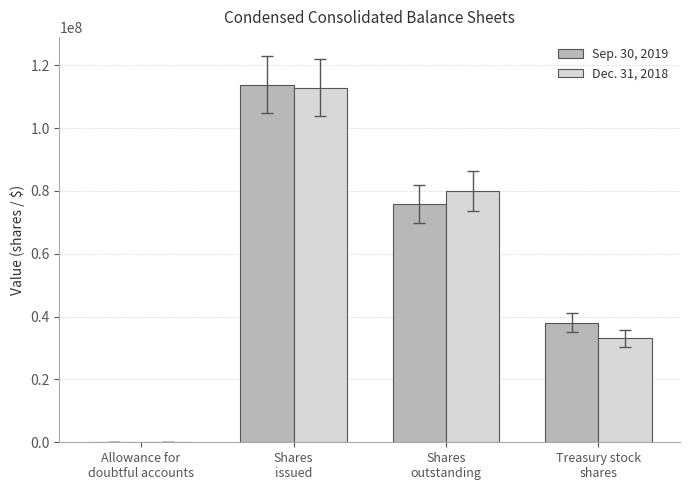

What are all the series names shown in the legend?

Sep. 30, 2019, Dec. 31, 2018